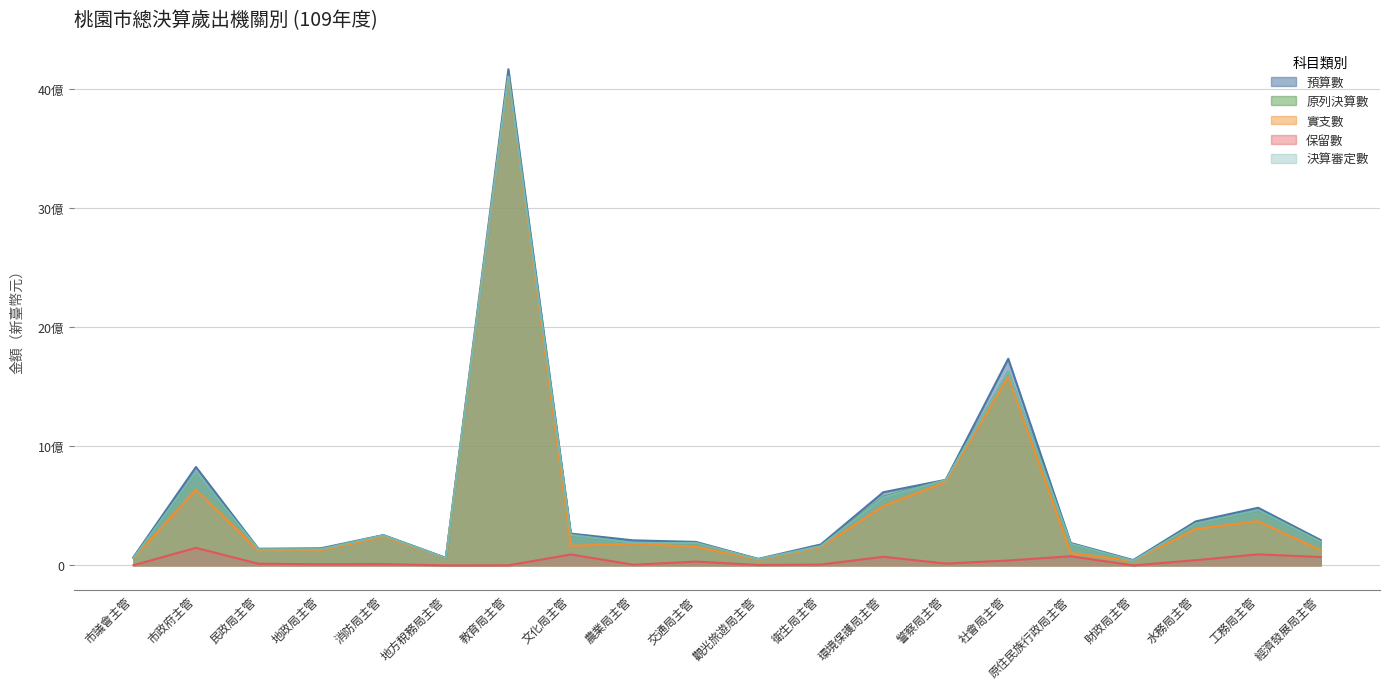

In 保留數, how many points are lower than both neighbors (excluding endpoints)?

6